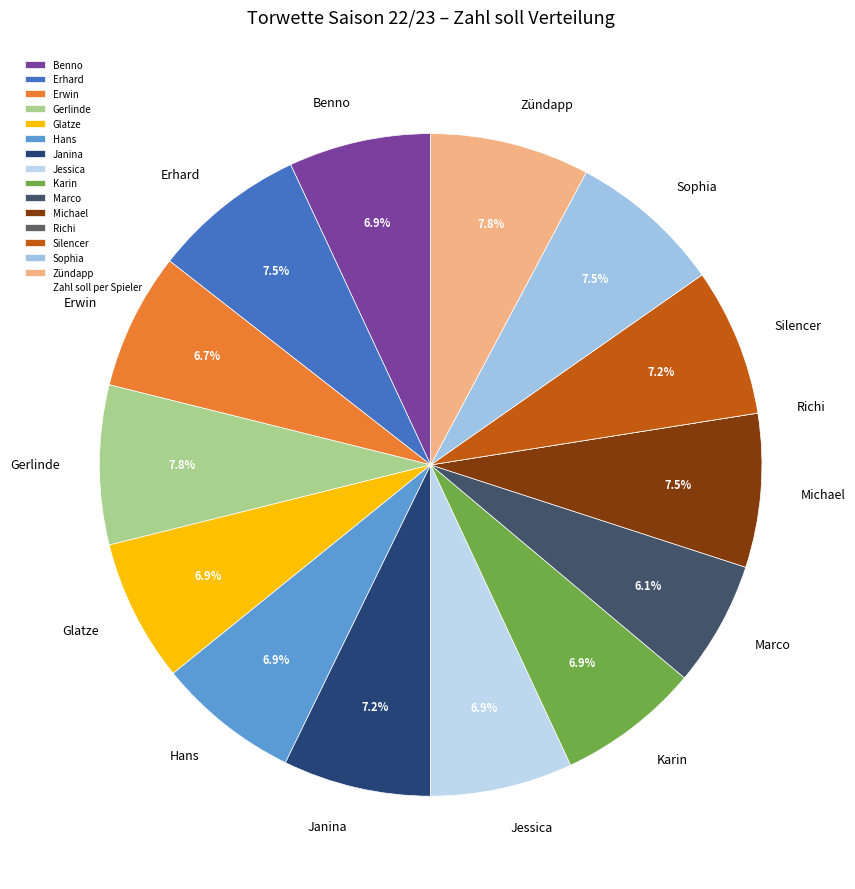

Which has a higher value, Erhard or Benno?

Erhard